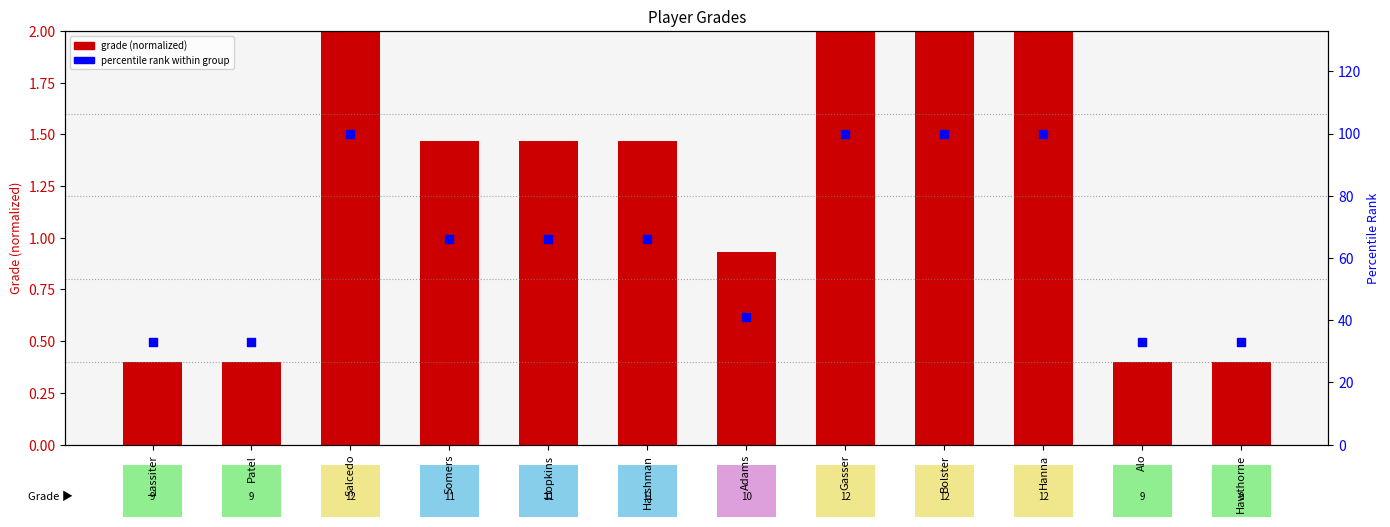

Which series has the widest spread of Y values?

percentile rank within group